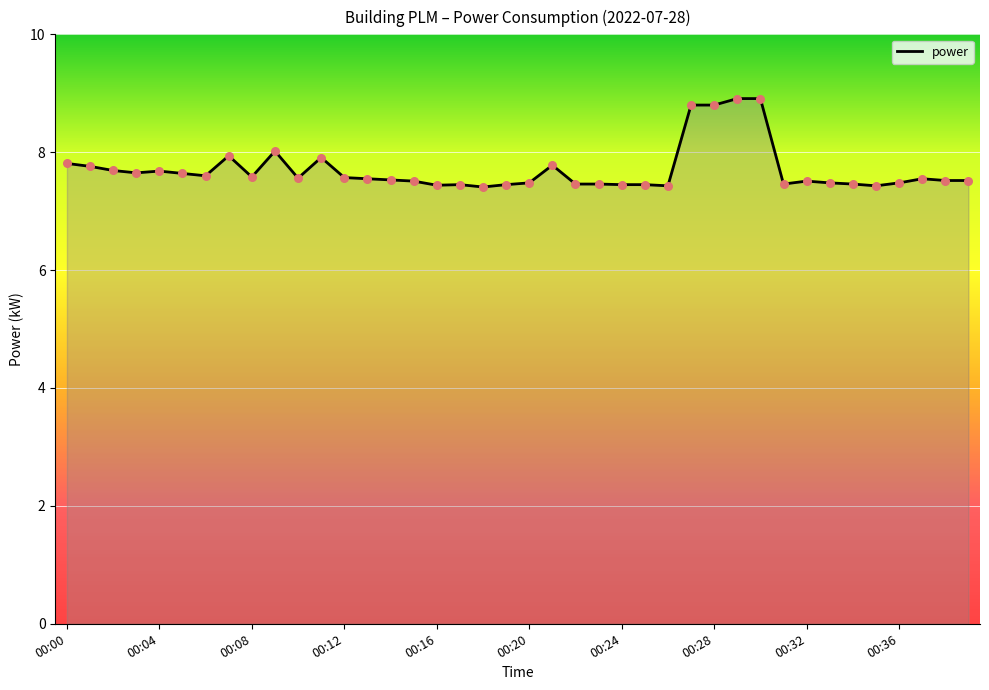

What is the greatest value displayed?

8.9